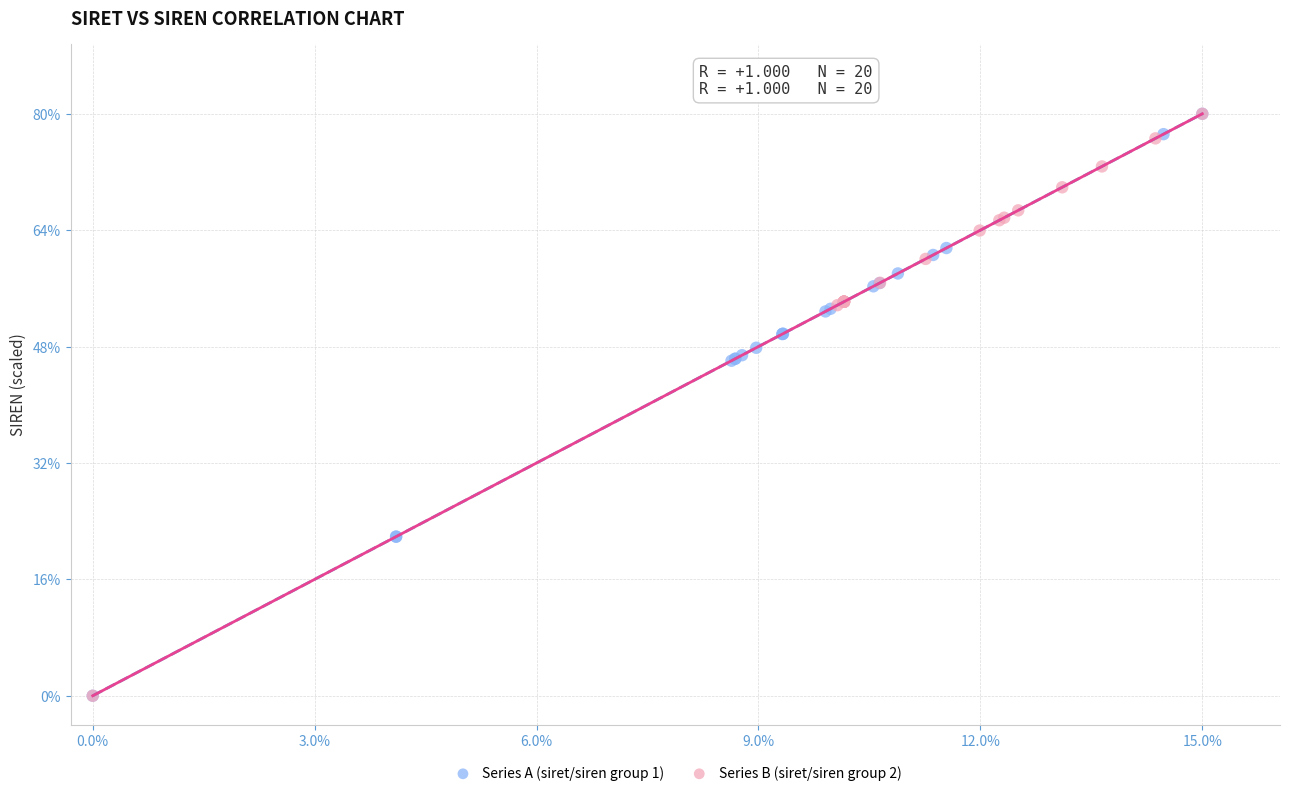

What are all the series names shown in the legend?

Series A (siret/siren group 1), Series B (siret/siren group 2)